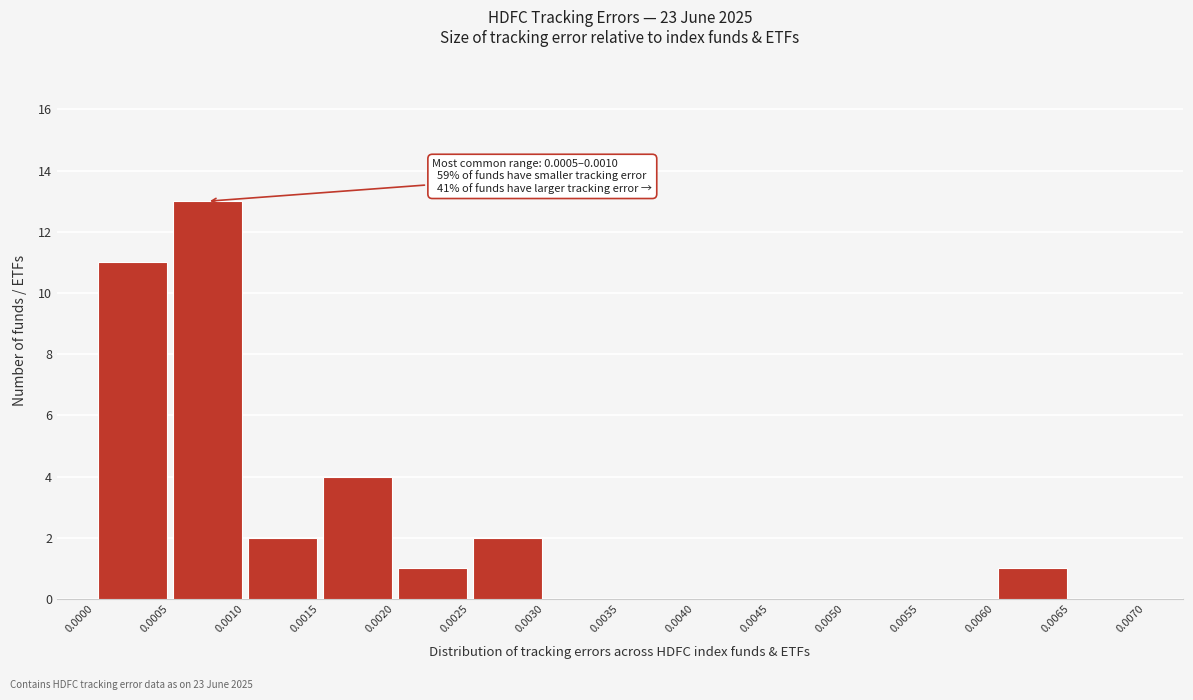

Which range on the x-axis has the tallest bar?

0.0005 to 0.0010